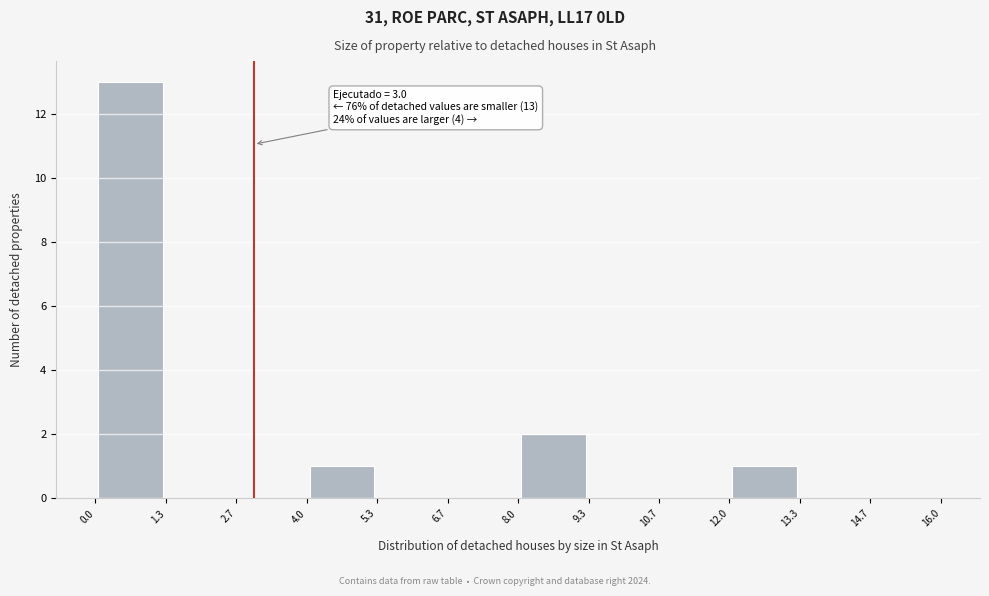

Over which range of the x-axis is the bar tallest?

0.0 to 1.3